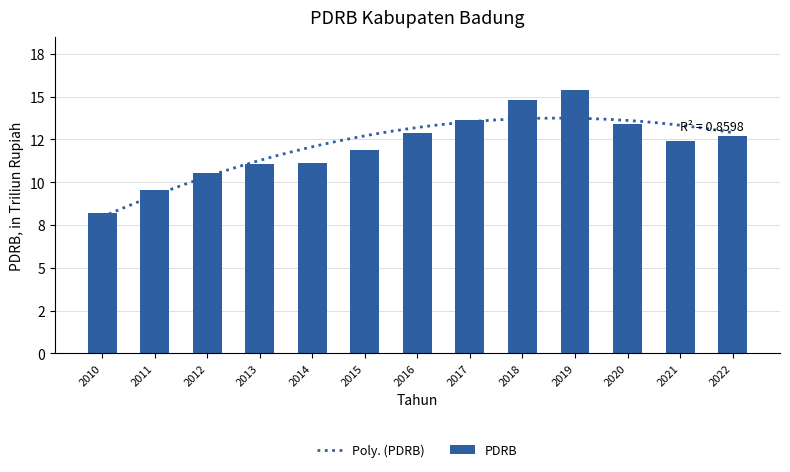

Is it true that the value at 2014 is 11.1?

True